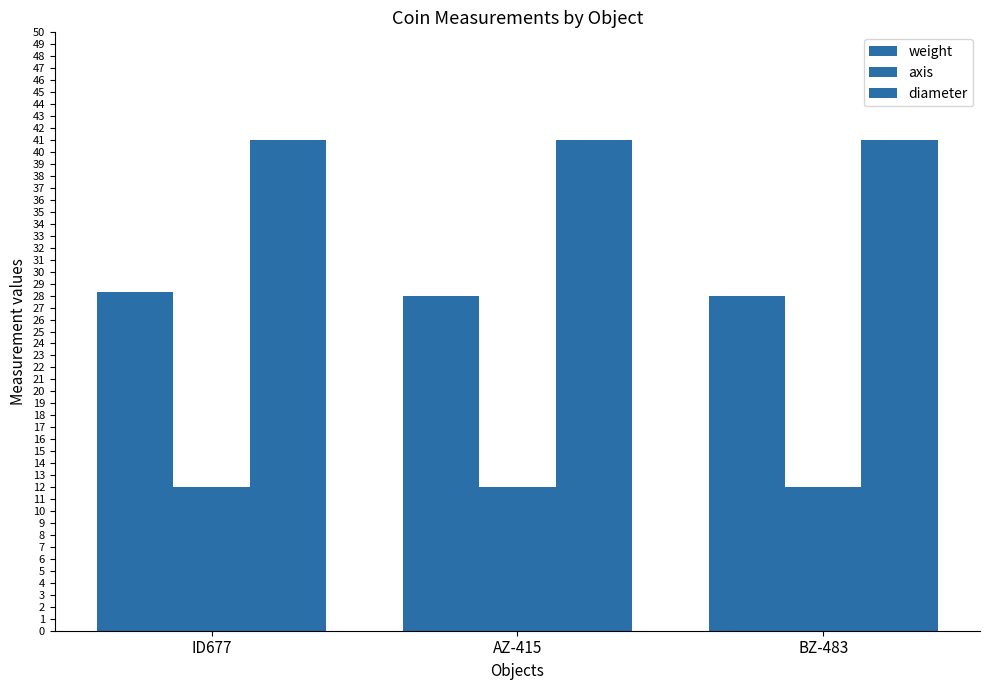

What is the sum of all weight values?

84.3